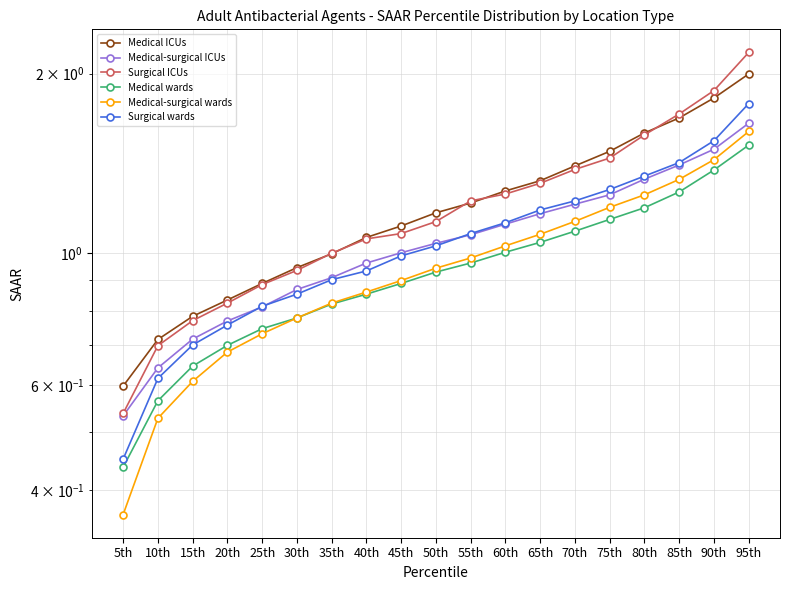

What are all the series names shown in the legend?

Medical ICUs, Medical-surgical ICUs, Surgical ICUs, Medical wards, Medical-surgical wards, Surgical wards